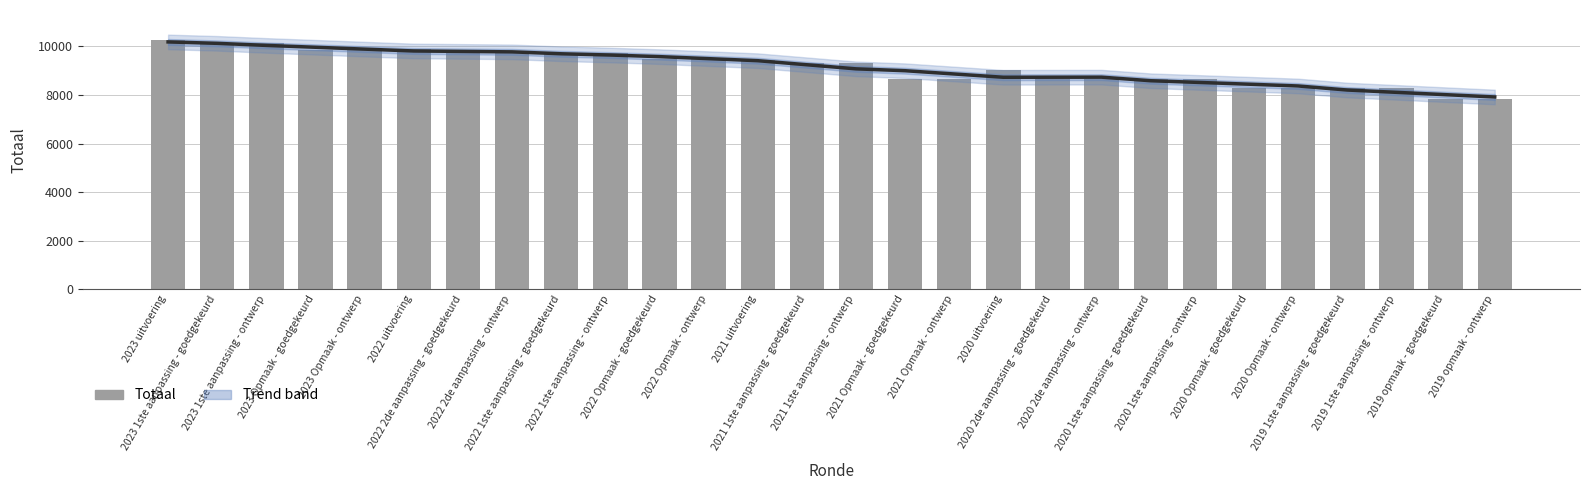

Reading right to left, extract all data points from this chart.

7823	7823	8296	8296	8302	8302	8658	8658	8658	8658	9034	8649	8649	9332	9332	9421	9489	9489	9749	9749	9749	9749	9886	9839	9839	10131	10131	10267